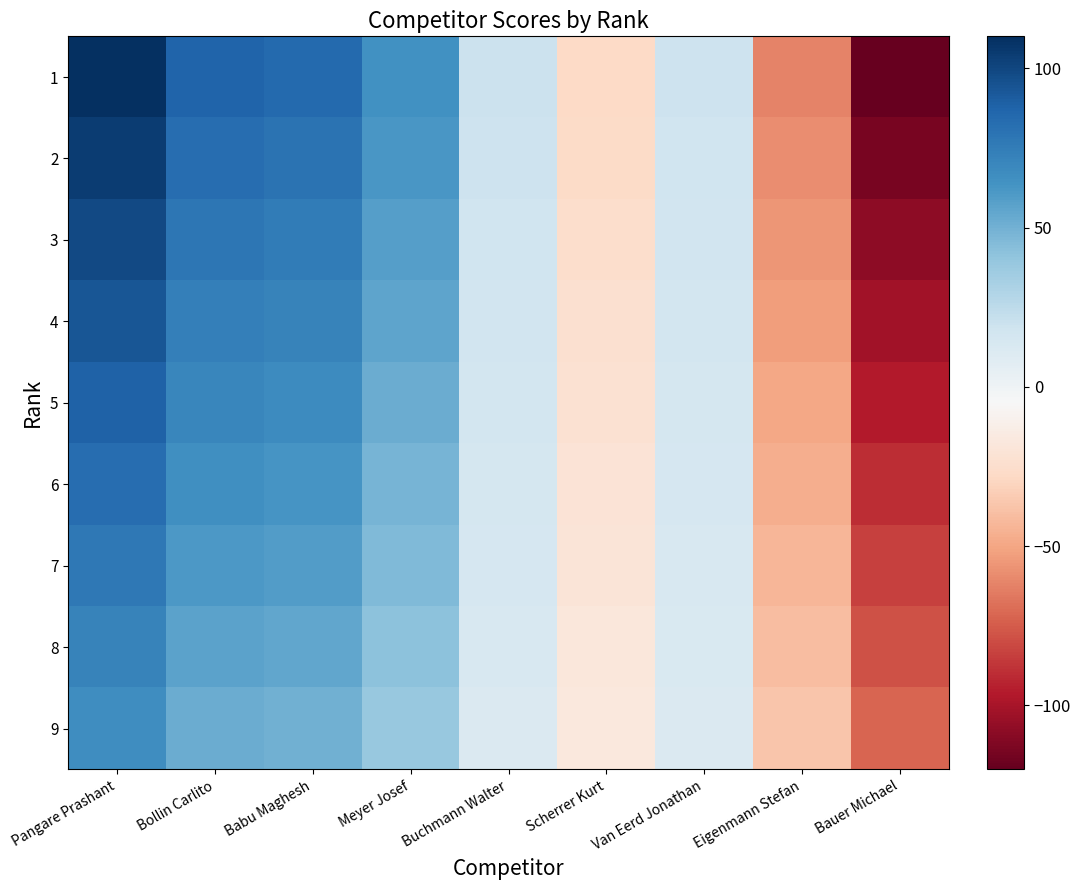

What is the total value across all series at Eigenmann Stefan?

-446.4